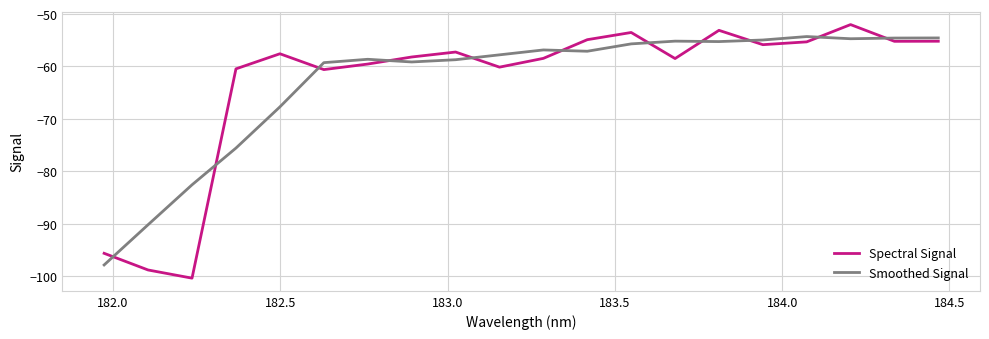

List the series in order of their peak value, lowest first.

Smoothed Signal, Spectral Signal